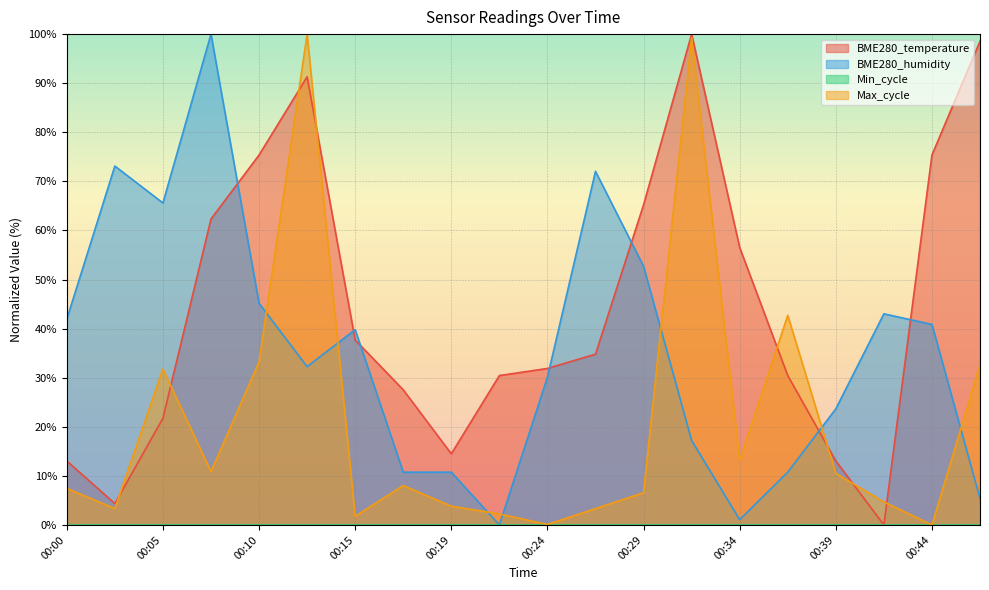

Which series has the largest total across all categories?

BME280_temperature